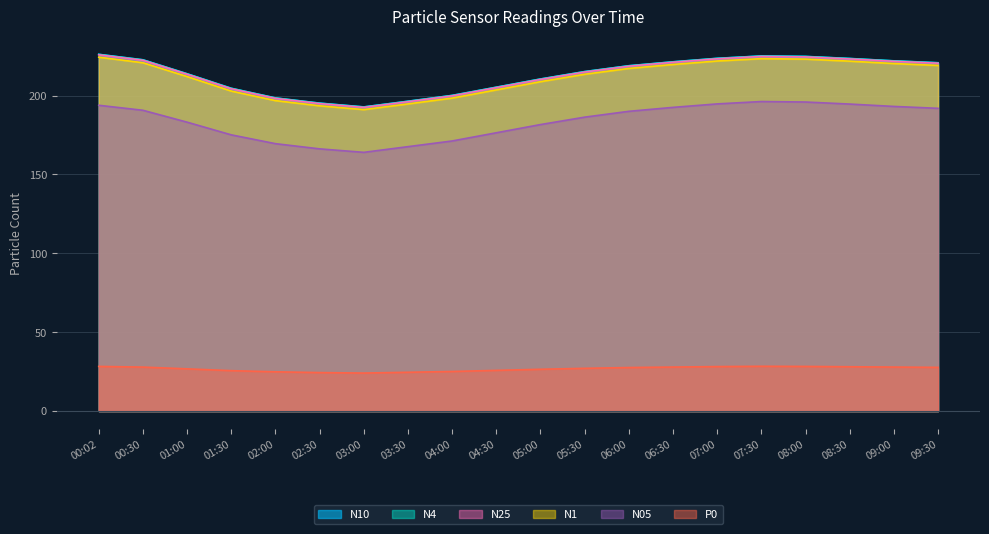

How many lines are shown in the chart?

6